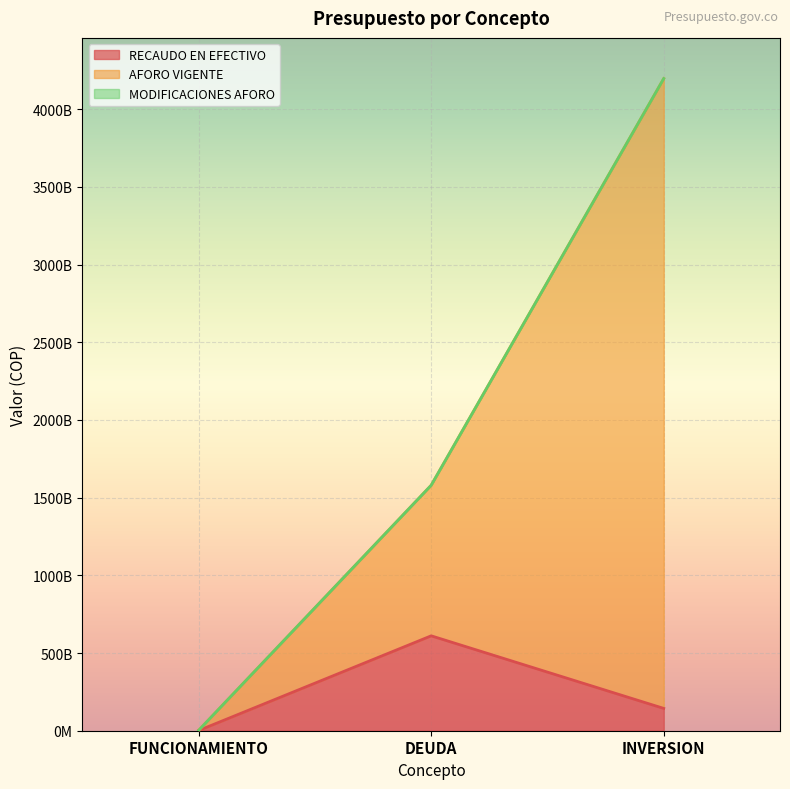

What is the difference between the maximum and minimum values in the RECAUDO EN EFECTIVO series?

609371239793.0